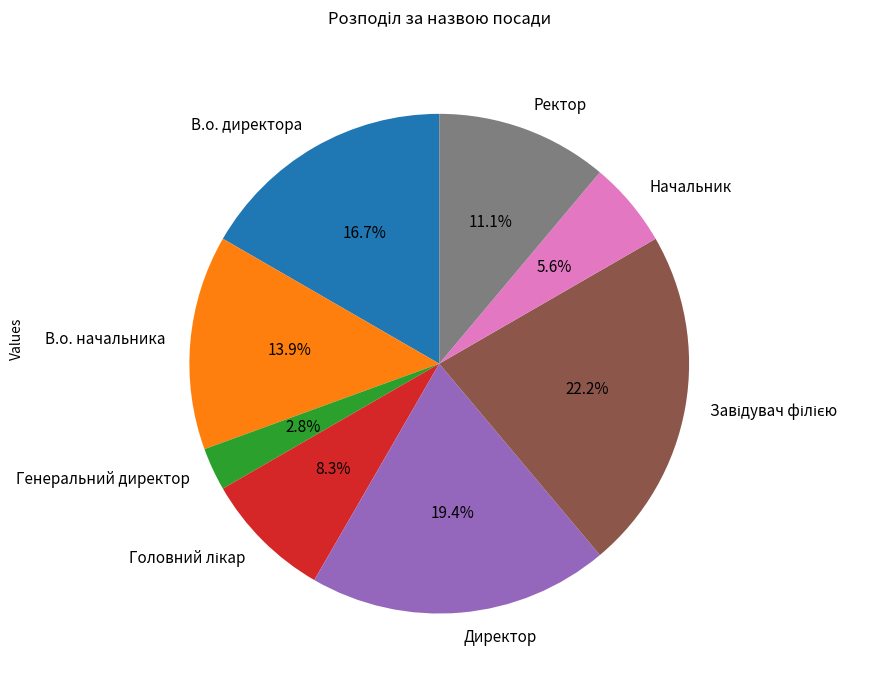

Does Директор account for over 50% of the chart?

No